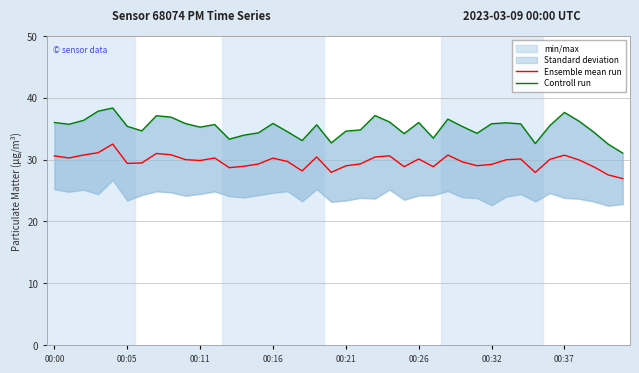

What is the minimum value for Ensemble mean run?

26.9